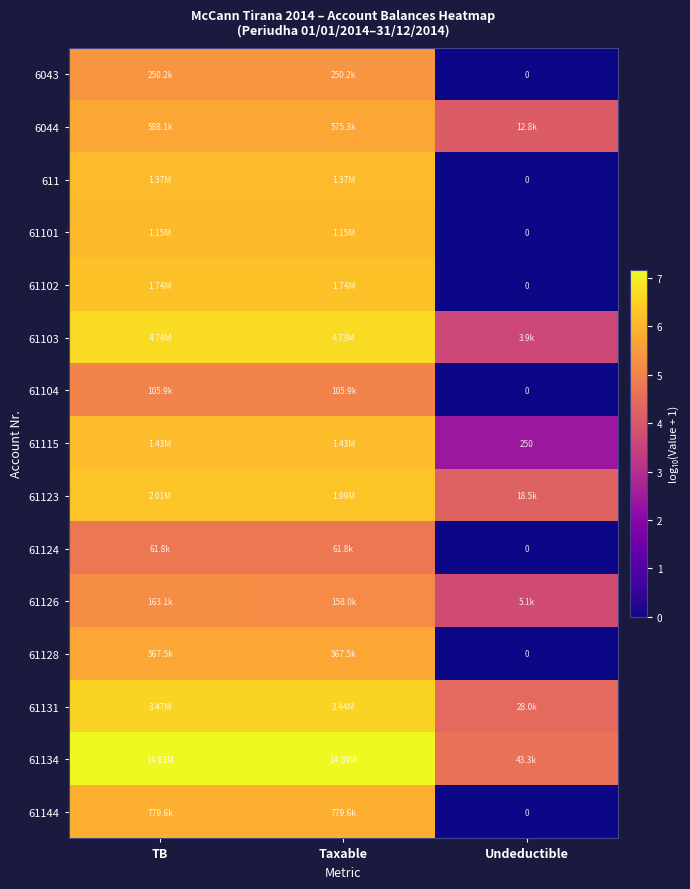

The 61102 series shows 2.5 at Undeductible. True or false?

False